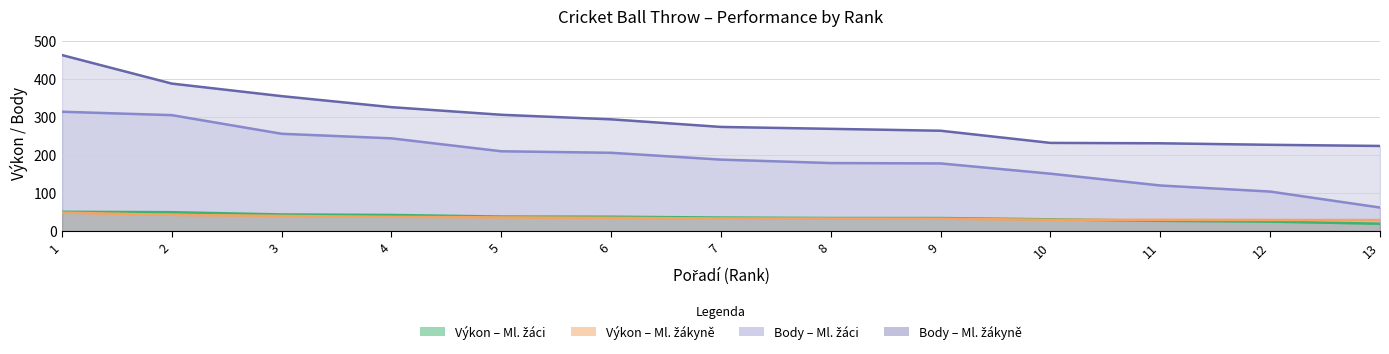

What is the value of the Výkon – Ml. žáci point at the 1st from the left?

50.8